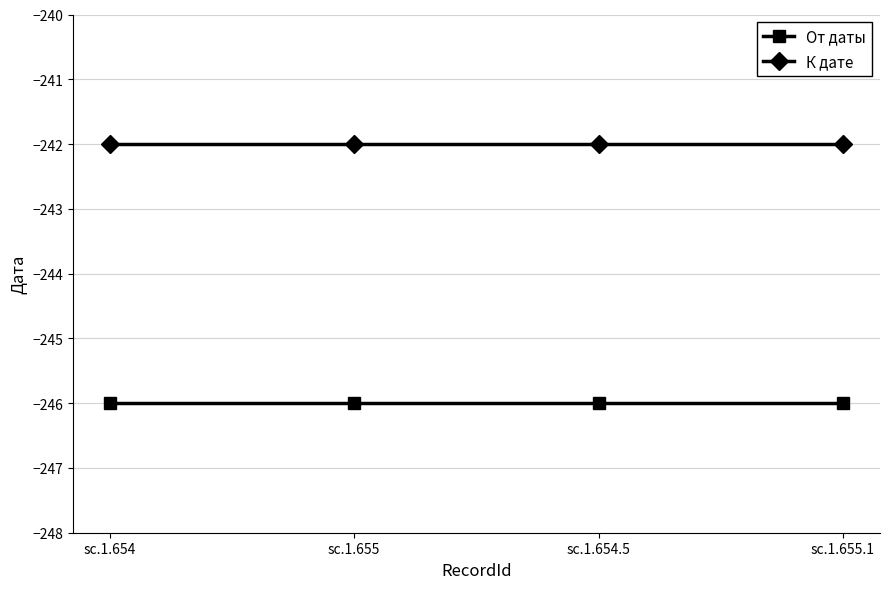

Does the chart display data point markers on the line(s)?

Yes